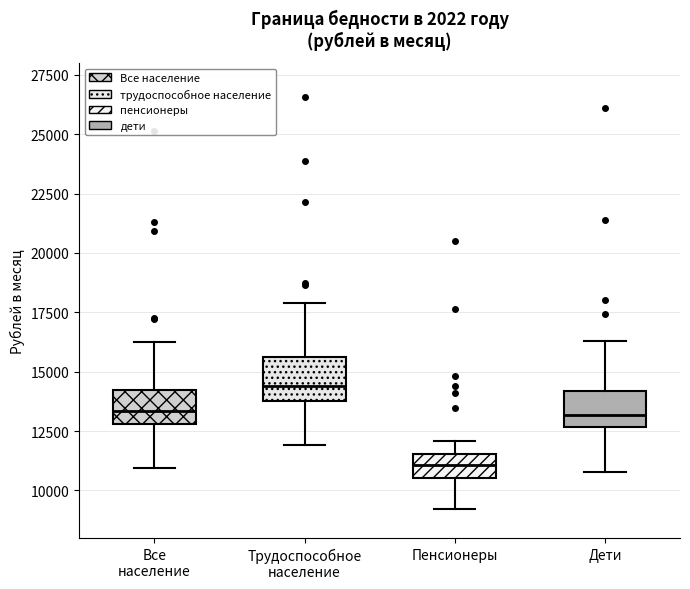

Which box has the lowest median line?

Пенсионеры